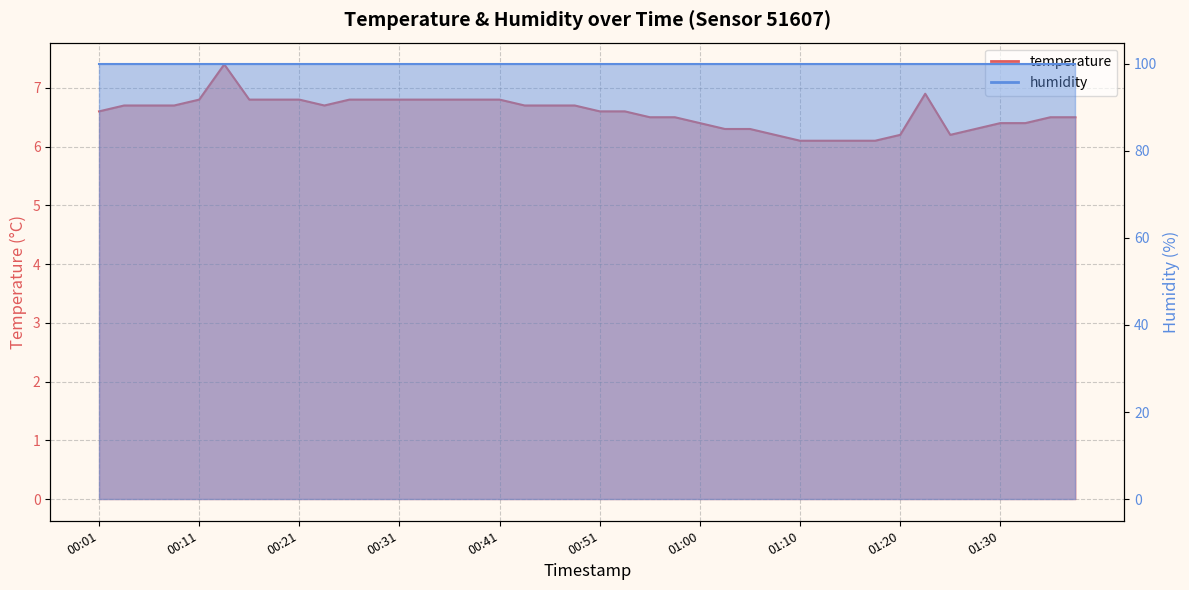

What is the difference between the maximum and minimum values?

1.3